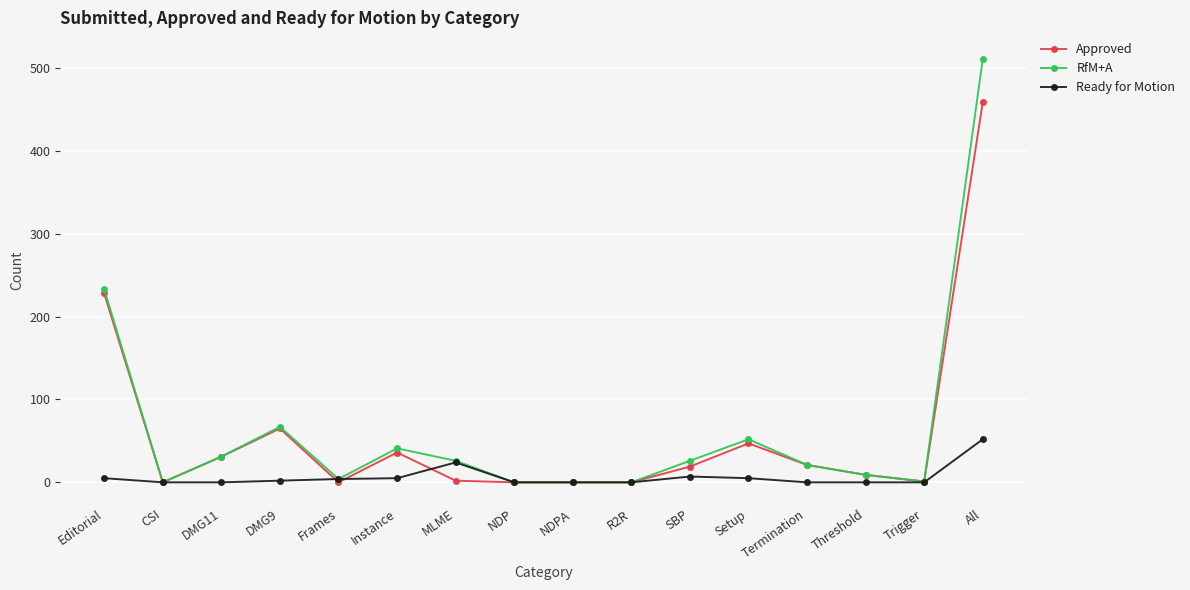

At which category does RfM+A reach its first local valley?

CSI